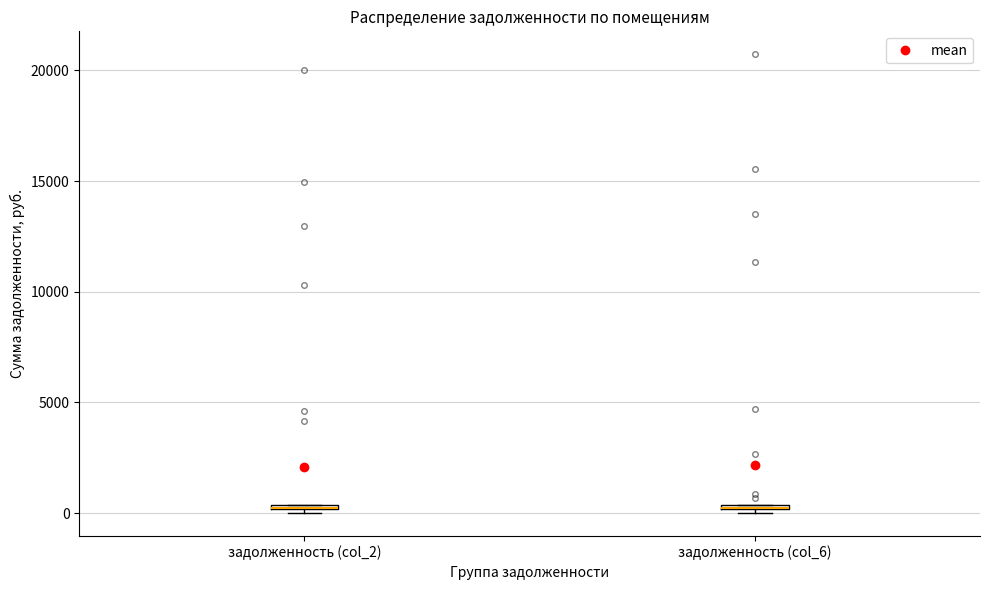

Where is the lower edge of the box for задолженность (col_2) on the y-axis? The values are not printed on the chart, so give them approximately, as read against the axis.

0